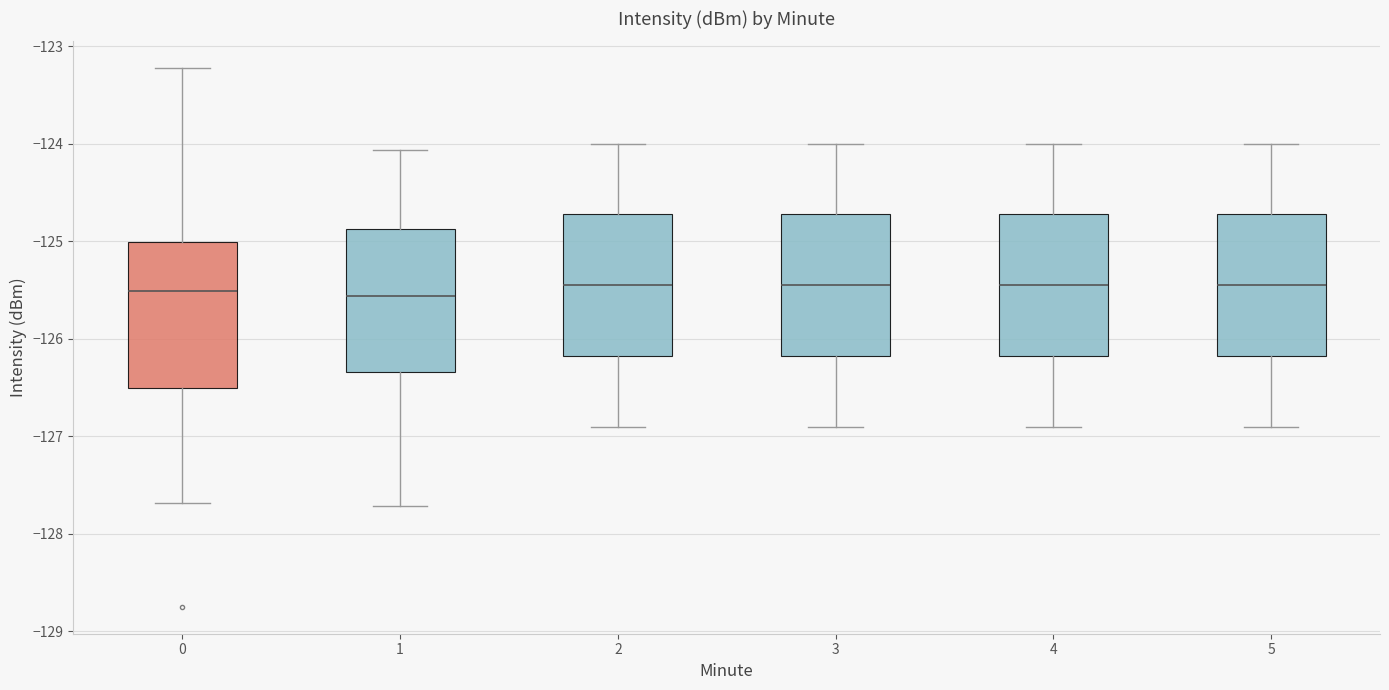

Reading left to right, read every box against the y-axis: the position of its median line, the range the box covers, and the ends of its whiskers. The values are not printed on the chart, so give them approximately, as read against the axis.

0: median -125.5, box -126.5 to -125.0, whiskers -127.7 to -123.2
1: median -125.6, box -126.3 to -124.9, whiskers -127.7 to -124.1
2: median -125.4, box -126.2 to -124.7, whiskers -126.9 to -124.0
3: median -125.4, box -126.2 to -124.7, whiskers -126.9 to -124.0
4: median -125.4, box -126.2 to -124.7, whiskers -126.9 to -124.0
5: median -125.4, box -126.2 to -124.7, whiskers -126.9 to -124.0